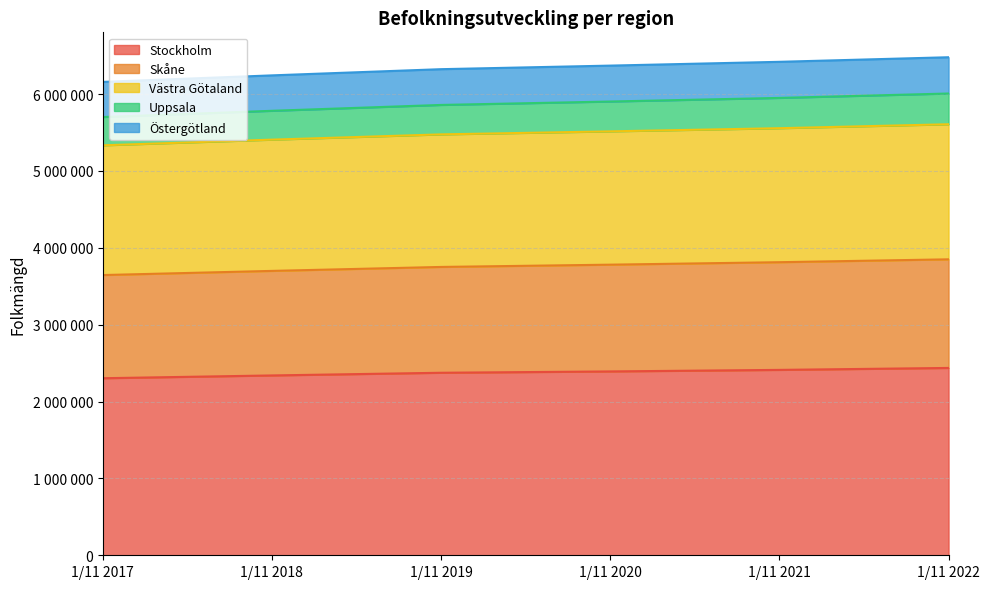

What are all the series names shown in the legend?

Stockholm, Skåne, Västra Götaland, Uppsala, Östergötland